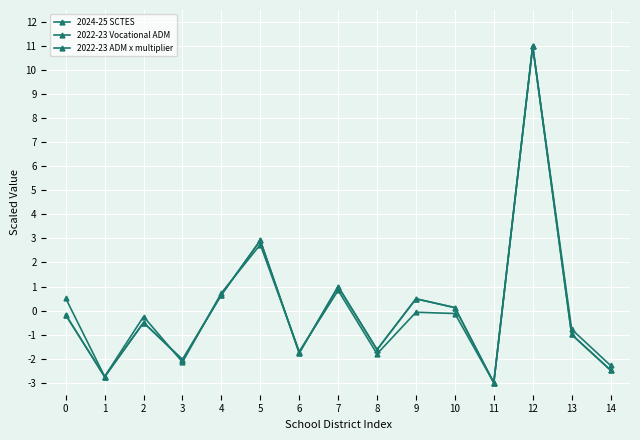

What is the difference between the maximum and minimum values in the 2024-25 SCTES series?

14.0